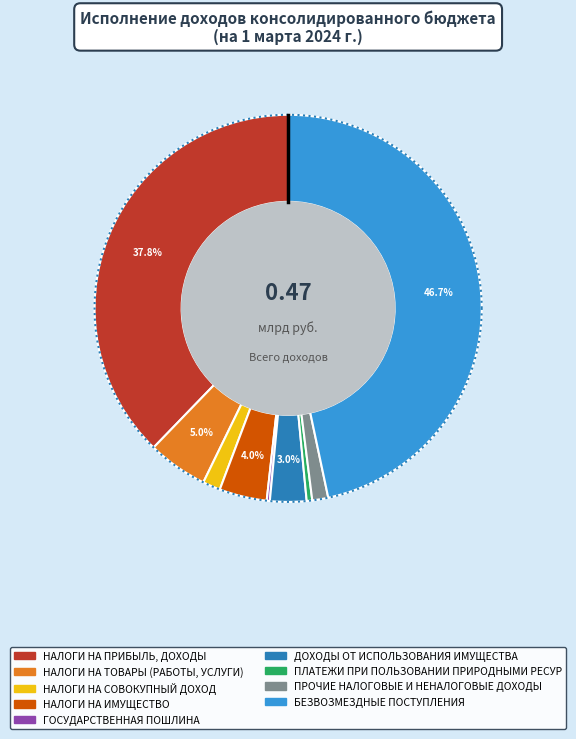

Rank the categories by value from highest to lowest.

БЕЗВОЗМЕЗДНЫЕ ПОСТУПЛЕНИЯ, НАЛОГИ НА ПРИБЫЛЬ, ДОХОДЫ, НАЛОГИ НА ТОВАРЫ (РАБОТЫ, УСЛУГИ), НАЛОГИ НА ИМУЩЕСТВО, ДОХОДЫ ОТ ИСПОЛЬЗОВАНИЯ ИМУЩЕСТВА, НАЛОГИ НА СОВОКУПНЫЙ ДОХОД, ПРОЧИЕ НАЛОГОВЫЕ И НЕНАЛОГОВЫЕ ДОХОДЫ, ПЛАТЕЖИ ПРИ ПОЛЬЗОВАНИИ ПРИРОДНЫМИ РЕСУРСАМИ, ГОСУДАРСТВЕННАЯ ПОШЛИНА